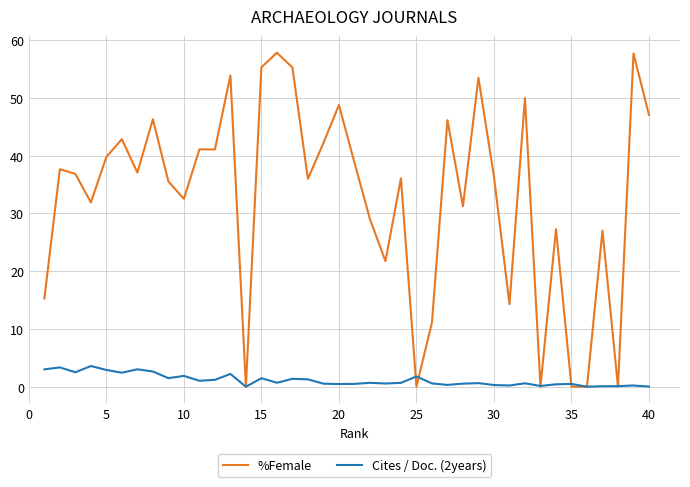

What is the highest value of the %Female series?

57.8